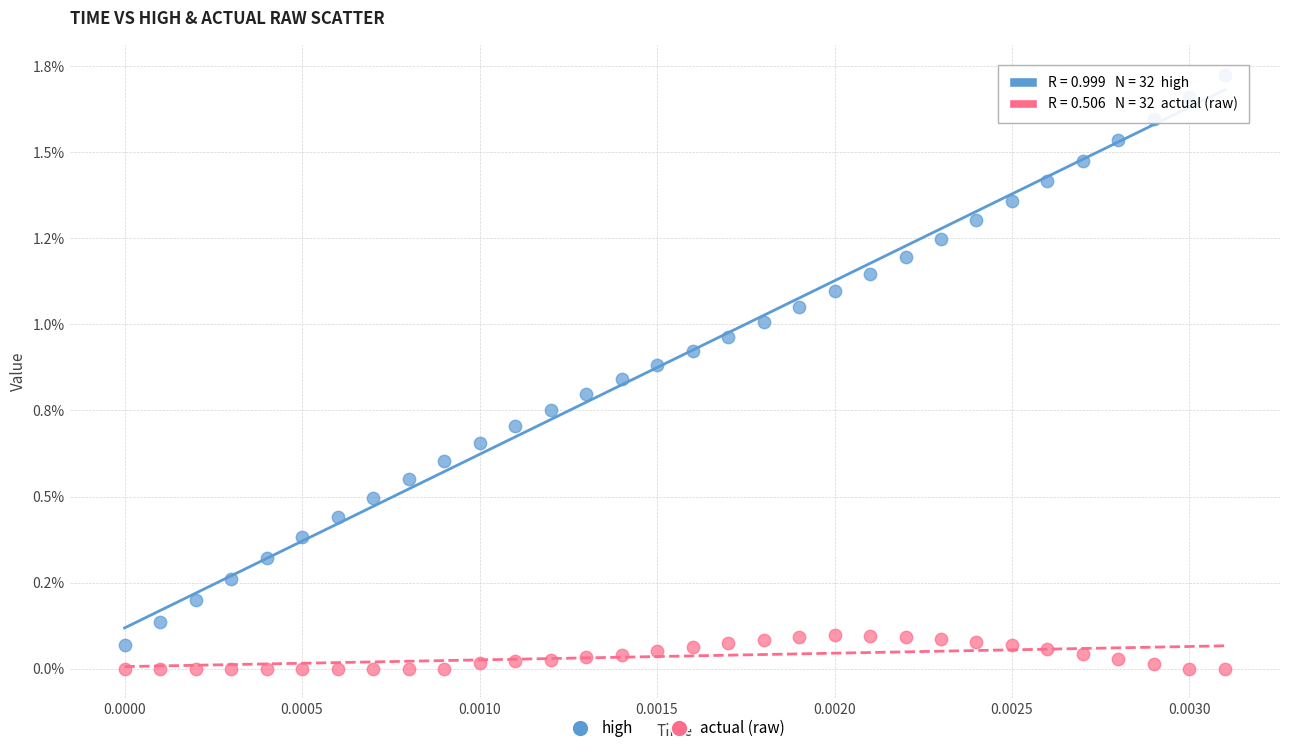

What are all the series names shown in the legend?

high, actual (raw)